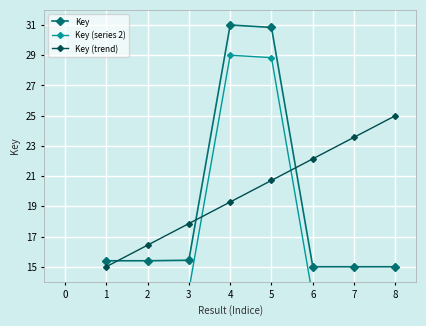

What is the smallest value displayed?

13.0